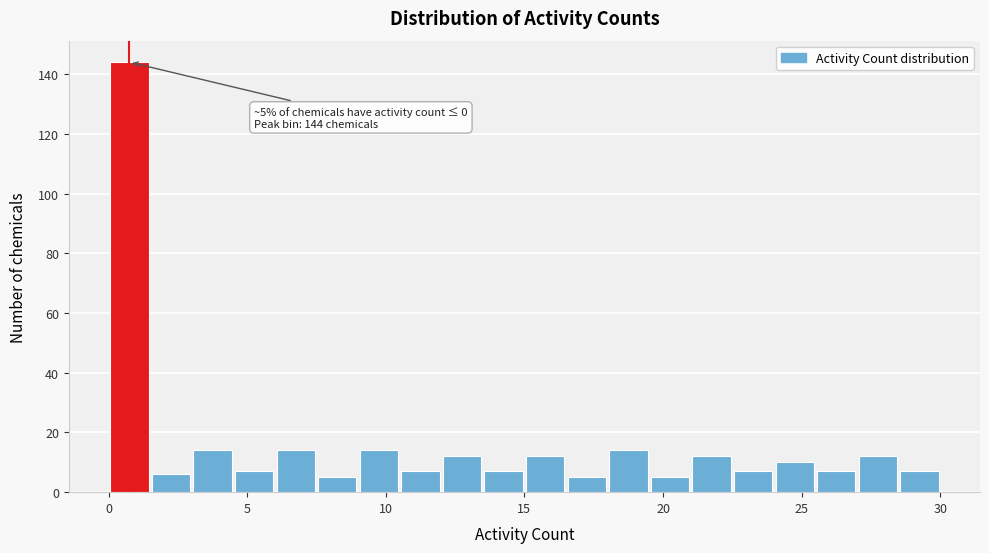

Around what value on the x-axis is the tallest bar? Give the approximate position of its centre, as read against the axis.

1.0